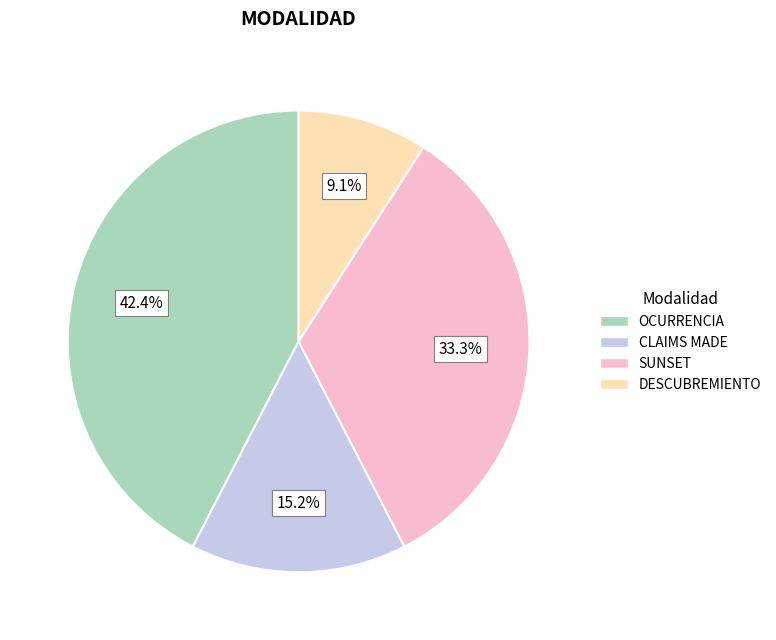

Which category has the biggest portion of the pie?

OCURRENCIA